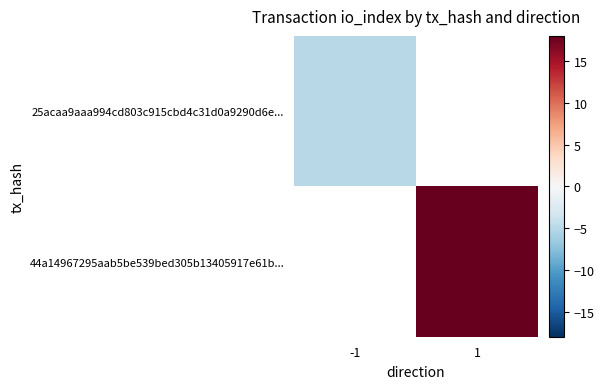

Which category has the lowest value in the 25acaa9aaa994cd803c915cbd4c31d0a9290d6e... series?

-1